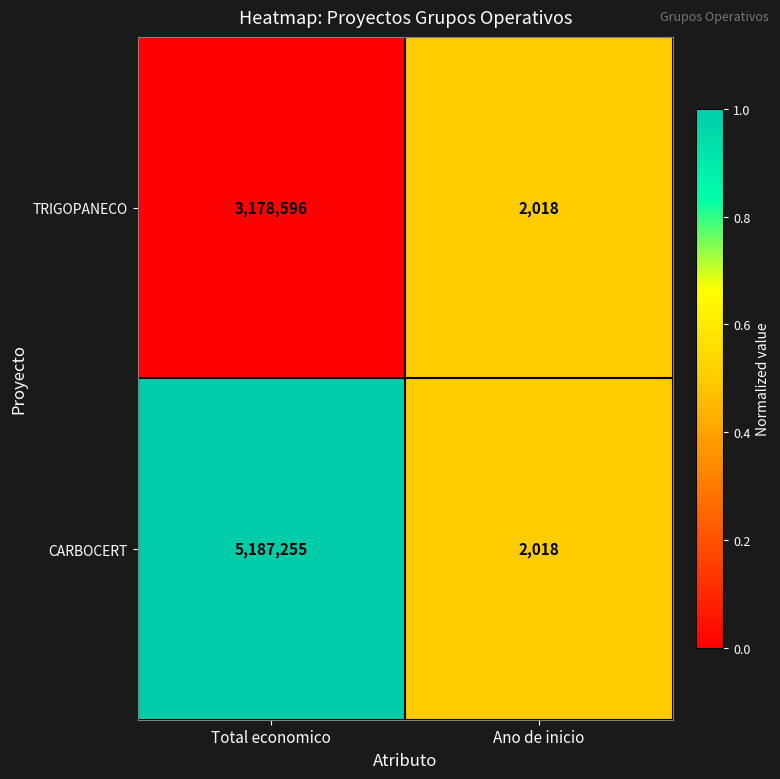

Which series has the largest total across all categories?

CARBOCERT